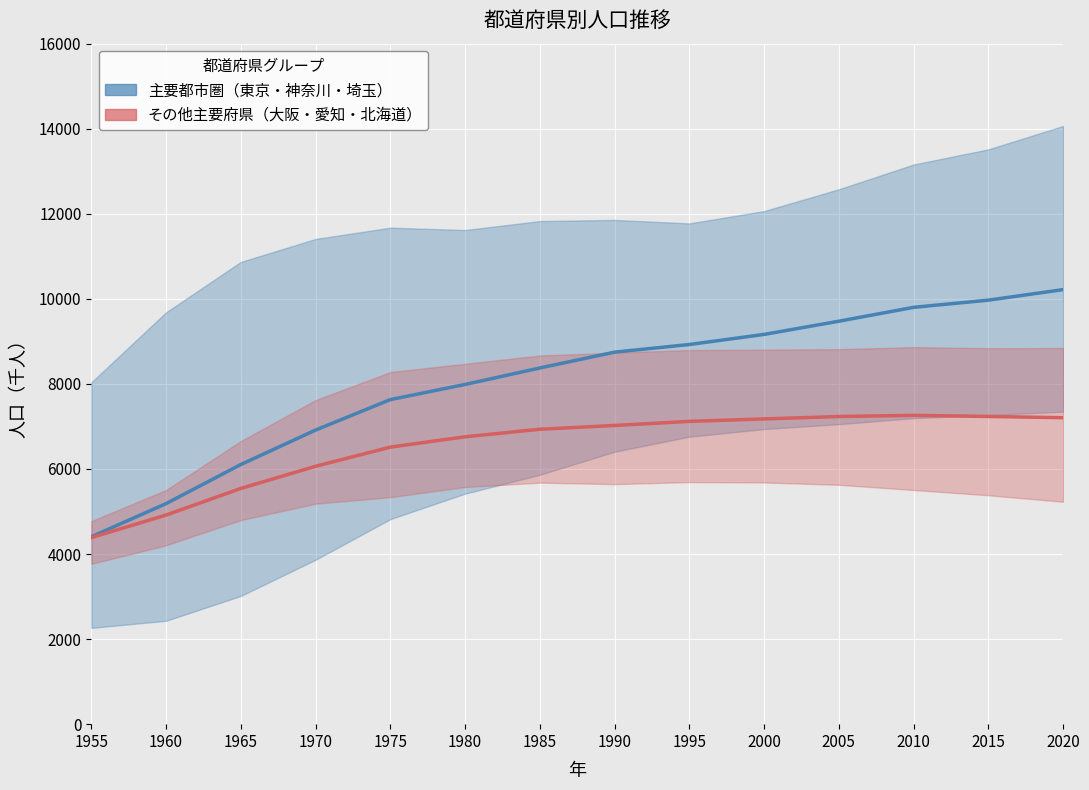

What value does the その他主要府県（大阪・愛知・北海道） series have at 2010?

7260.7